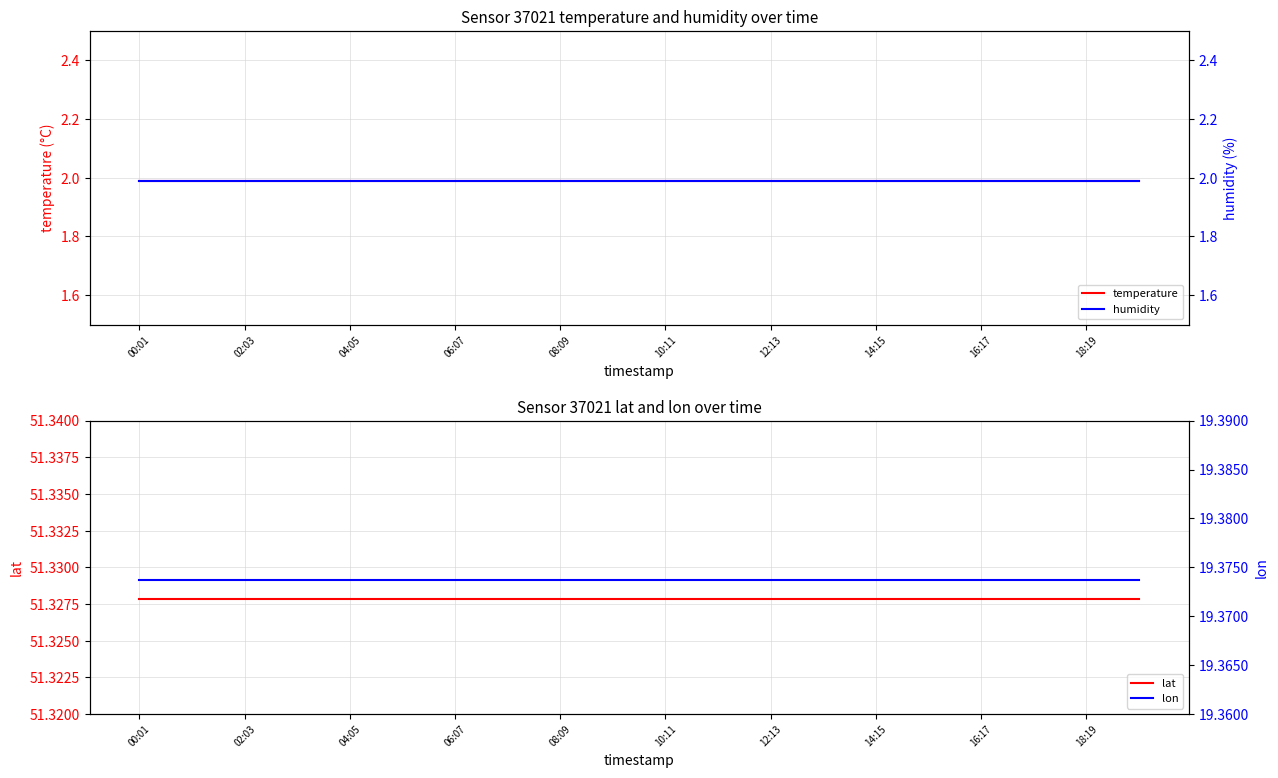

The temperature series shows 0.6 at 14:15. True or false?

False